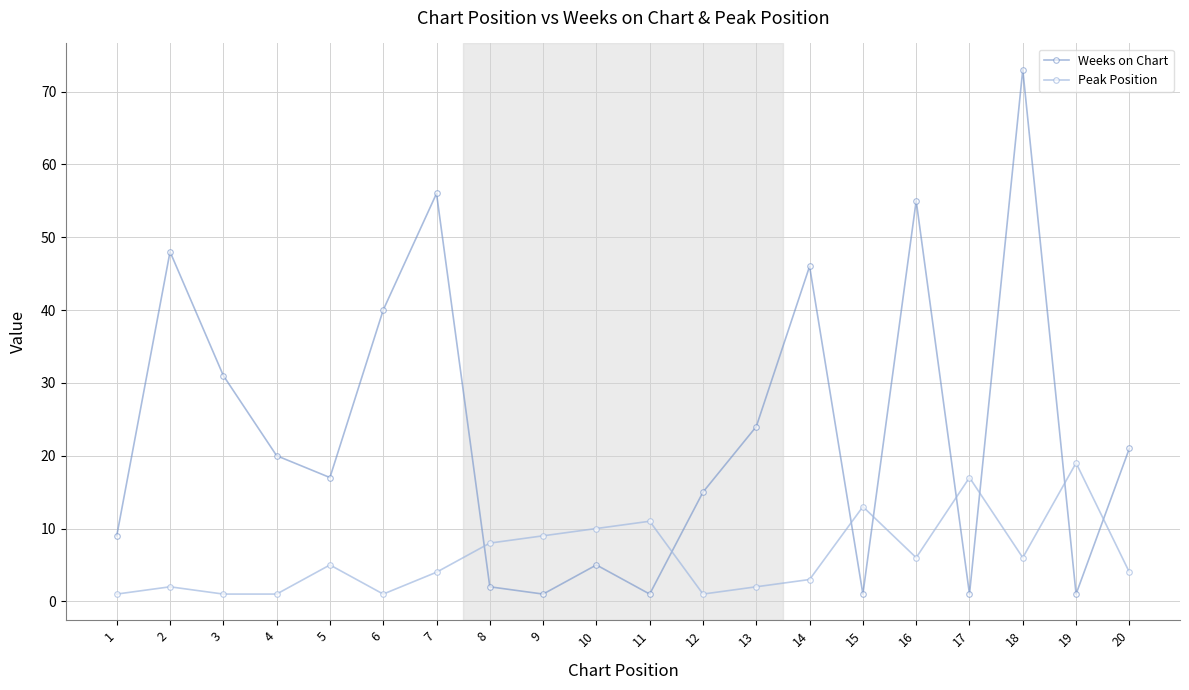

Does the chart have visible grid lines?

Yes